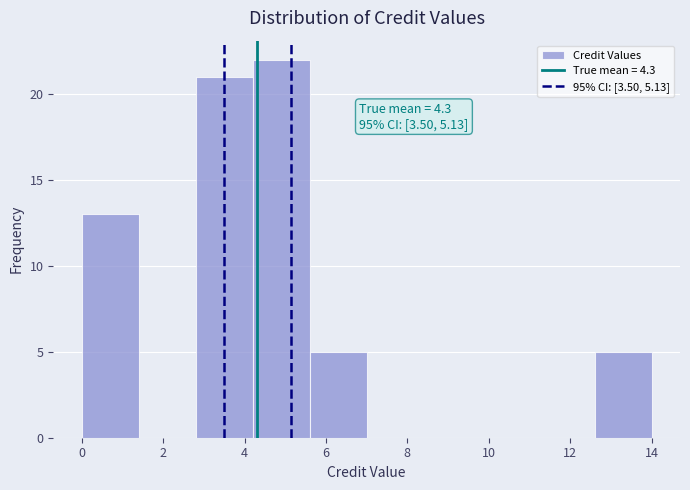

Over which range of the x-axis is the bar tallest?

4.2 to 5.6